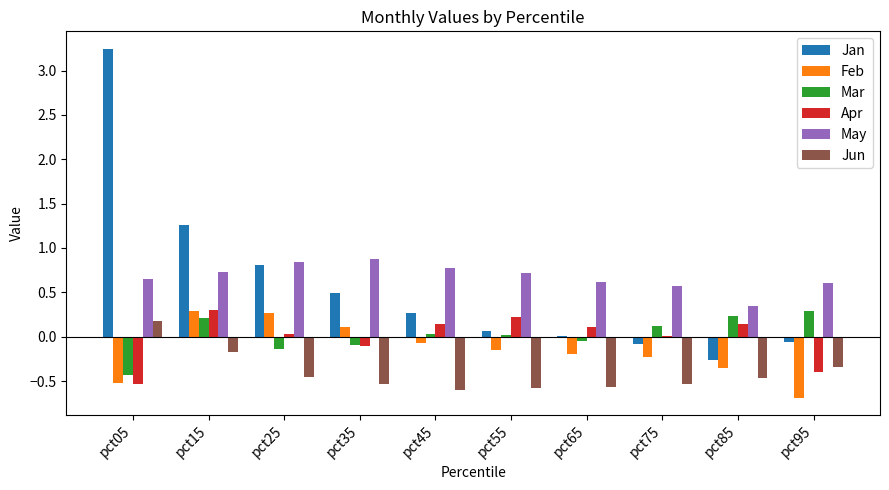

Which series changed the most between pct45 and pct95?

Feb